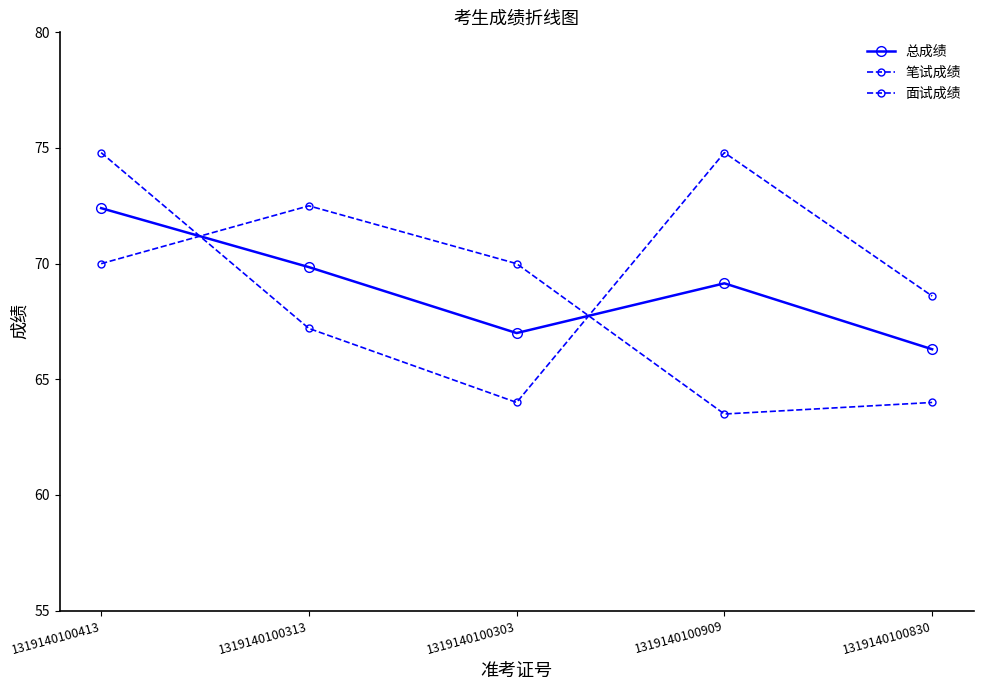

What is the label of the 3rd point from the left?

1319140100303